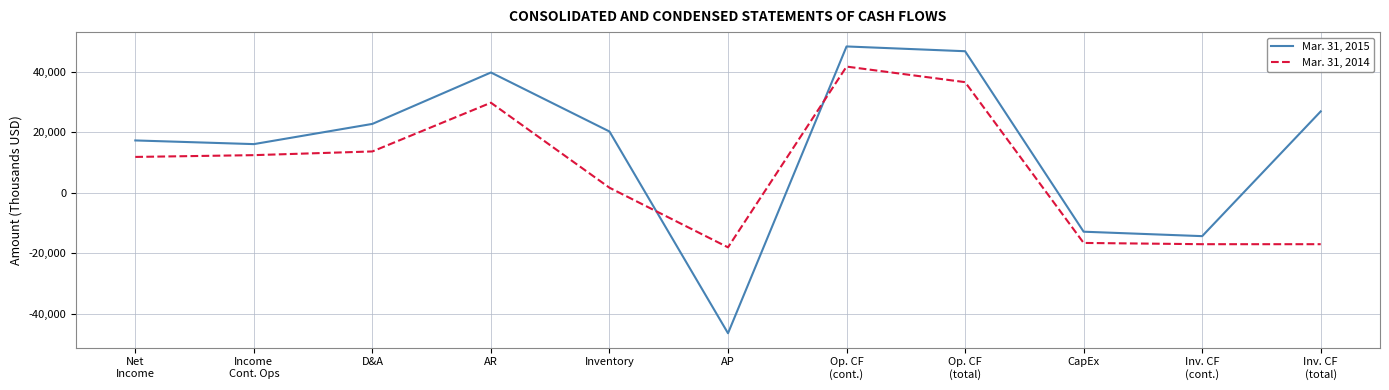

What is the approximate value of Mar. 31, 2014 at Inv. CF
(total), to the nearest 100?

-17100